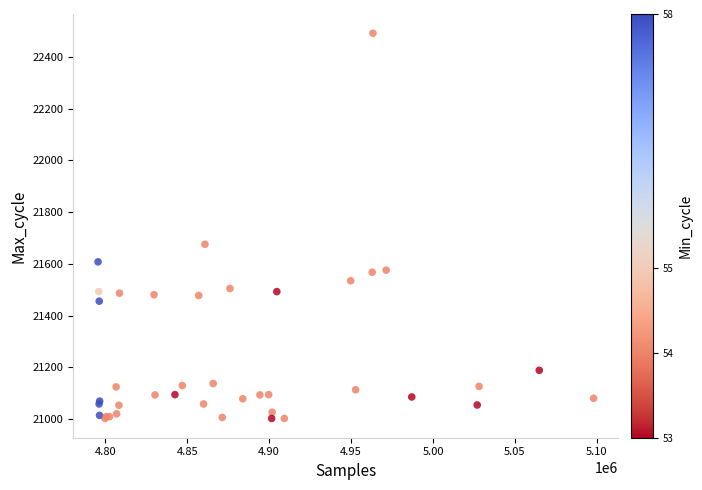

What Y value in the scatter plot is closest to 21747?

21676